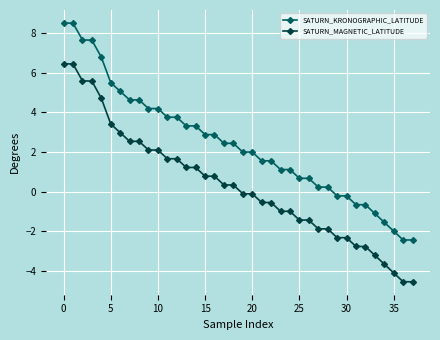

How many lines are shown in the chart?

2